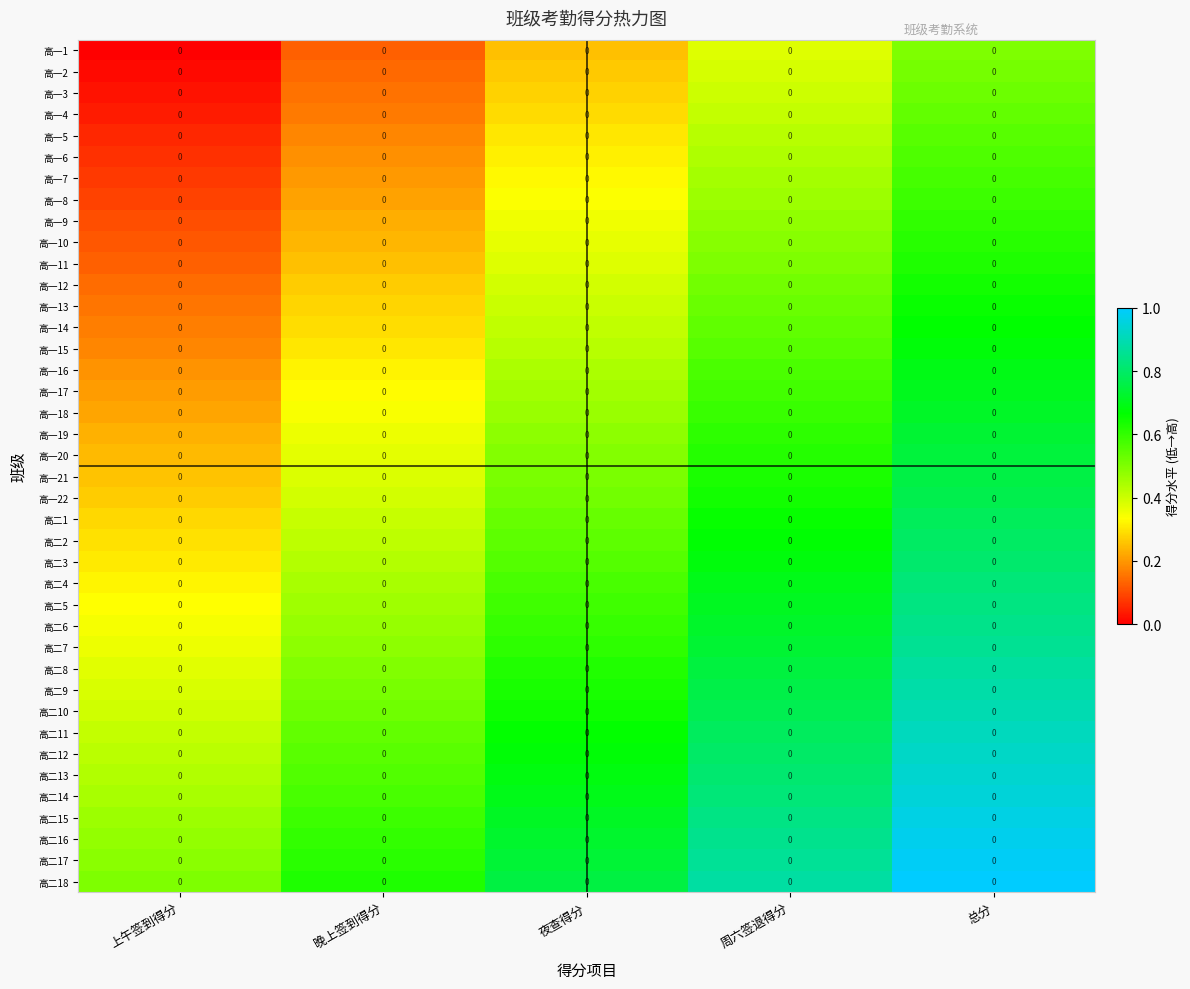

What is the difference between the maximum and minimum values in the 高一17 series?

0.5